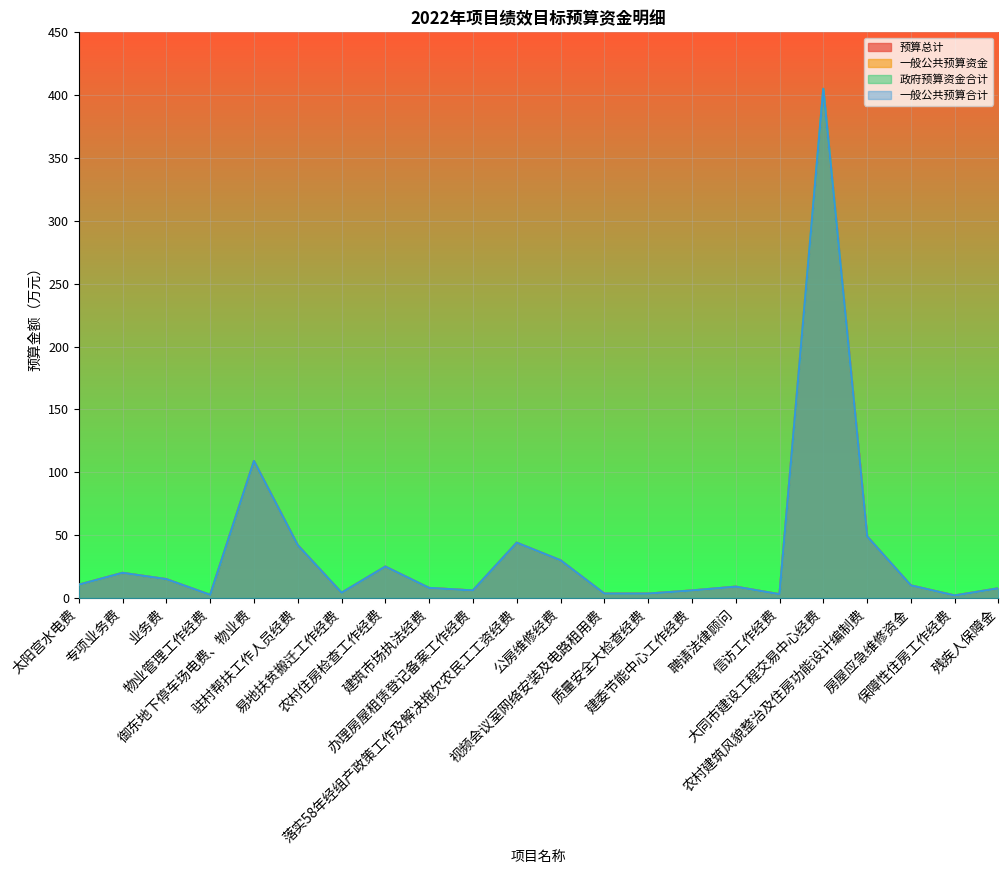

True or false: 一般公共预算资金 and 一般公共预算合计 intersect in this chart.

False